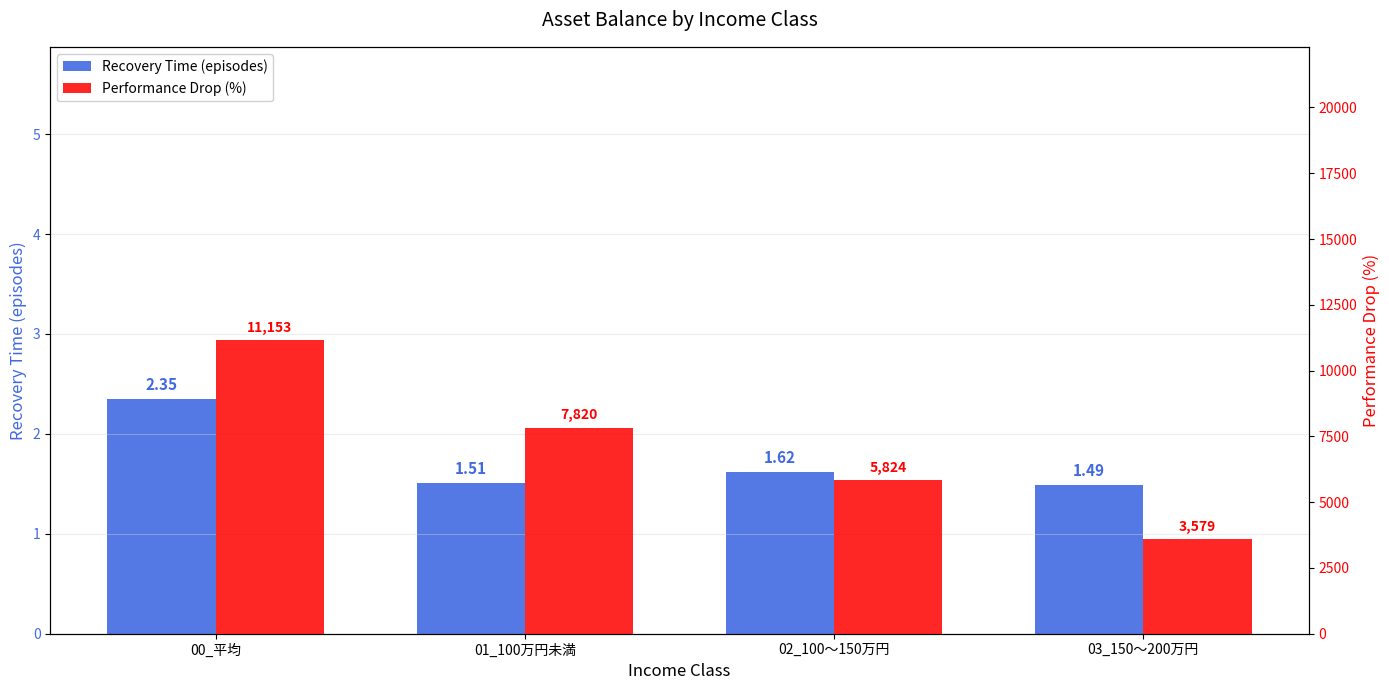

Reading left to right, transcribe all the data shown in this chart.

Recovery Time (episodes): 2.4	1.5	1.6	1.5
Performance Drop (%): 11153.0	7820.0	5824.0	3579.0